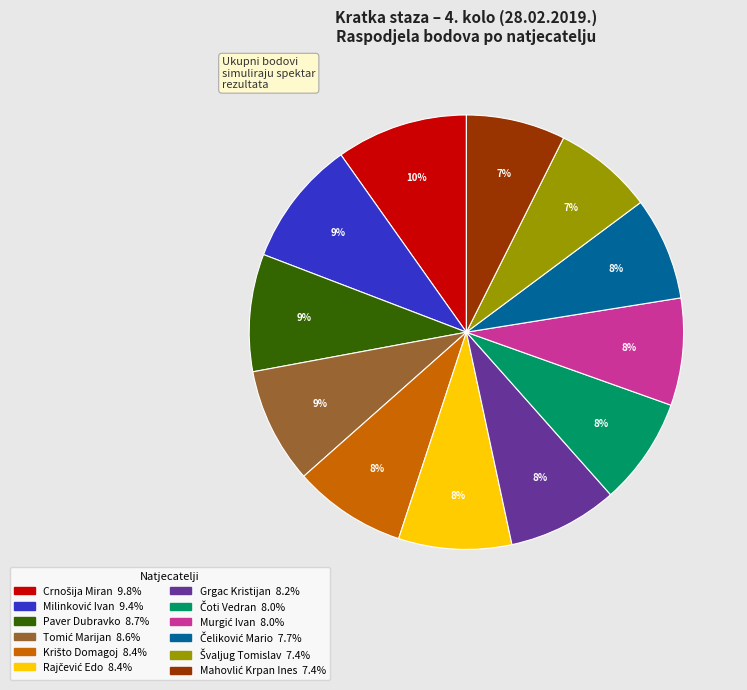

What percentage is the Grgac Kristijan slice, to the nearest percent?

8%